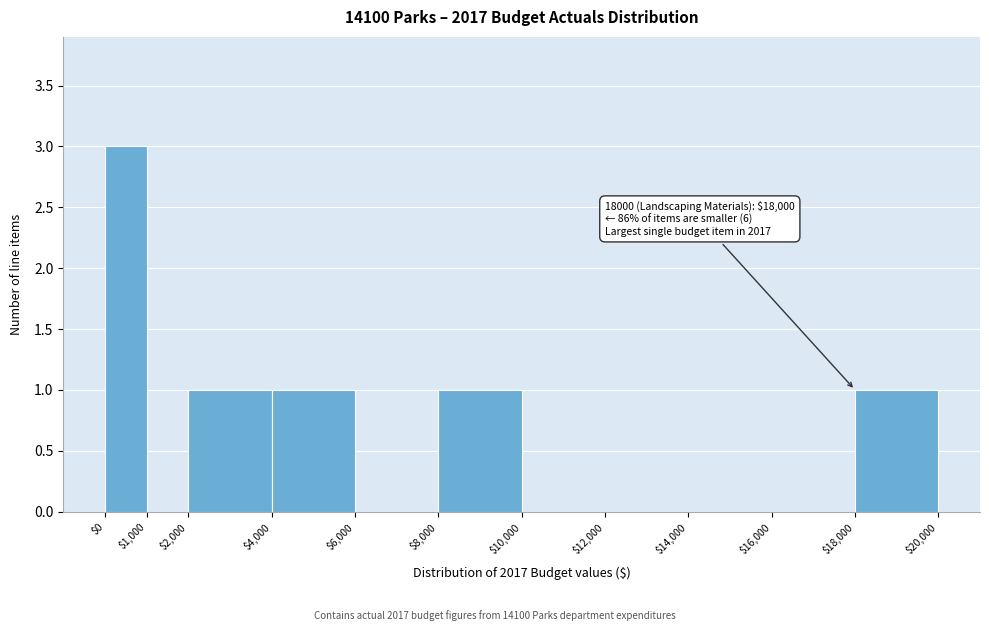

Which range on the x-axis has the tallest bar?

$0 to $1,000